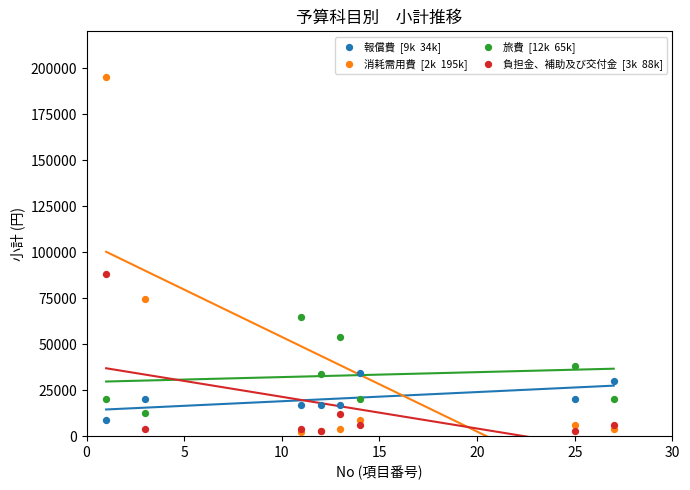

Across all series, what Y value is closest to 98632?

88290